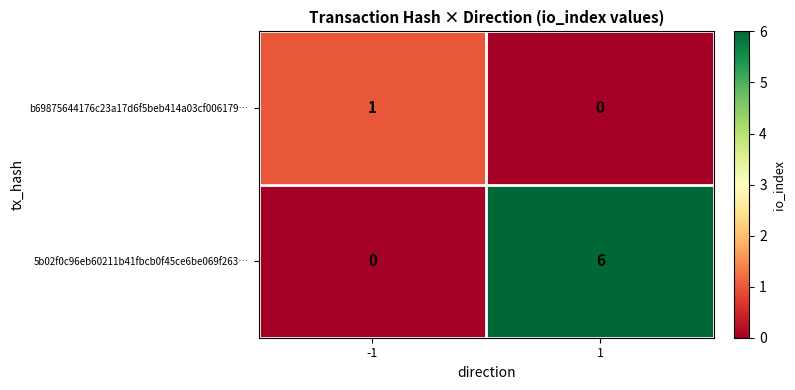

What is the sum of all 5b02f0c96eb60211b41fbcb0f45ce6be069f263… values?

6